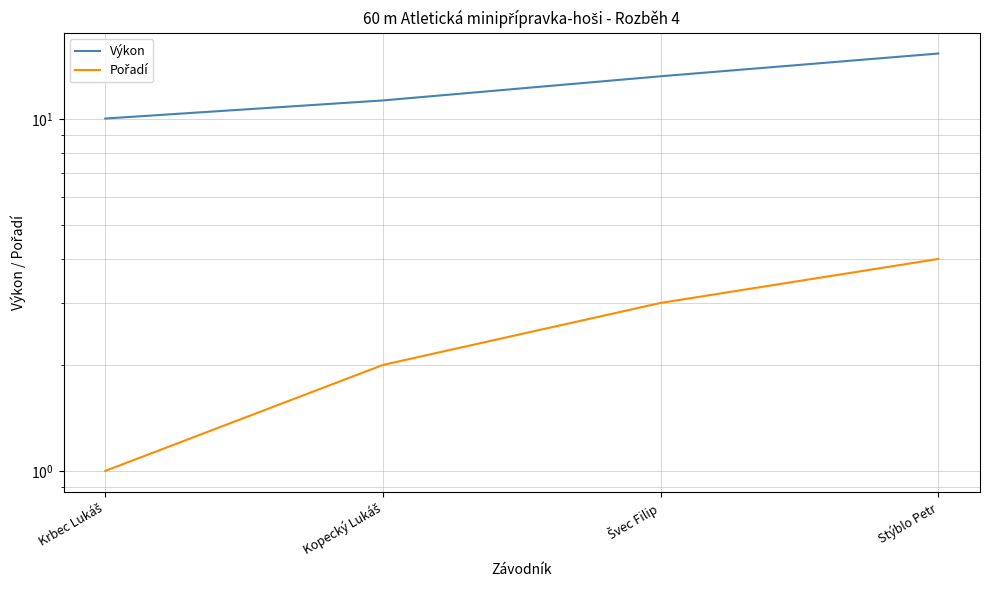

What is the label of the 2nd point from the right?

Švec Filip